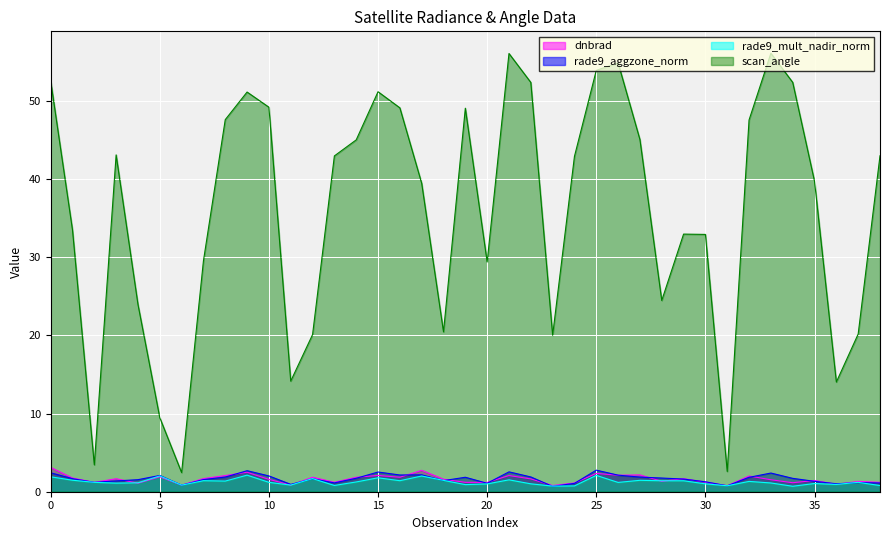

What is the value of the scan_angle point at the 5th from the left?

24.0